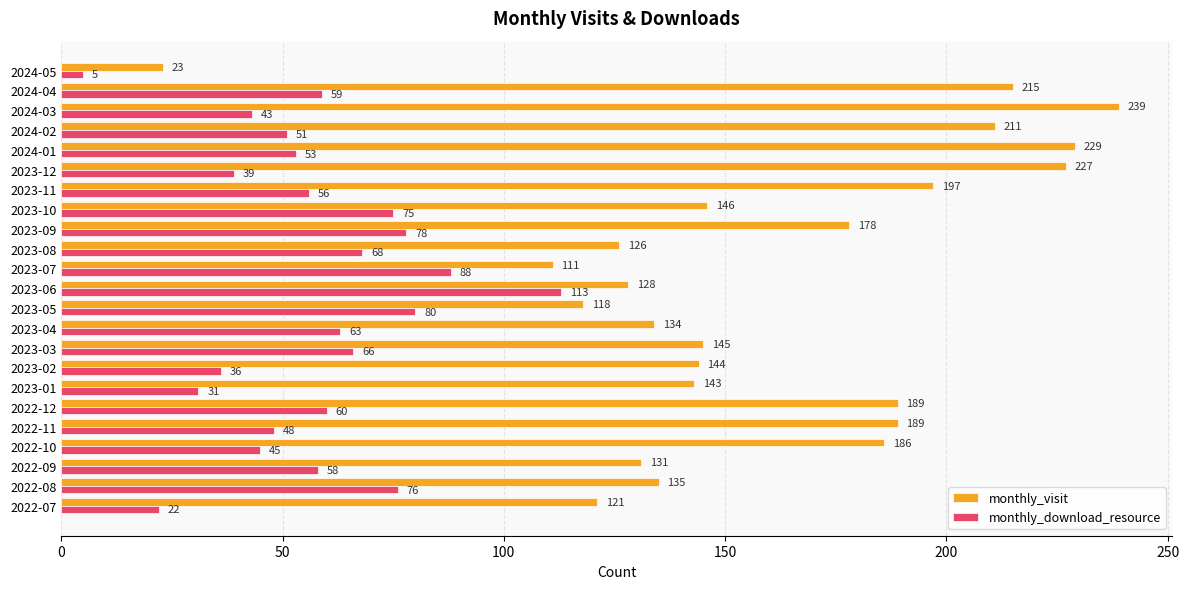

Which series has the largest range (max minus min)?

monthly_visit